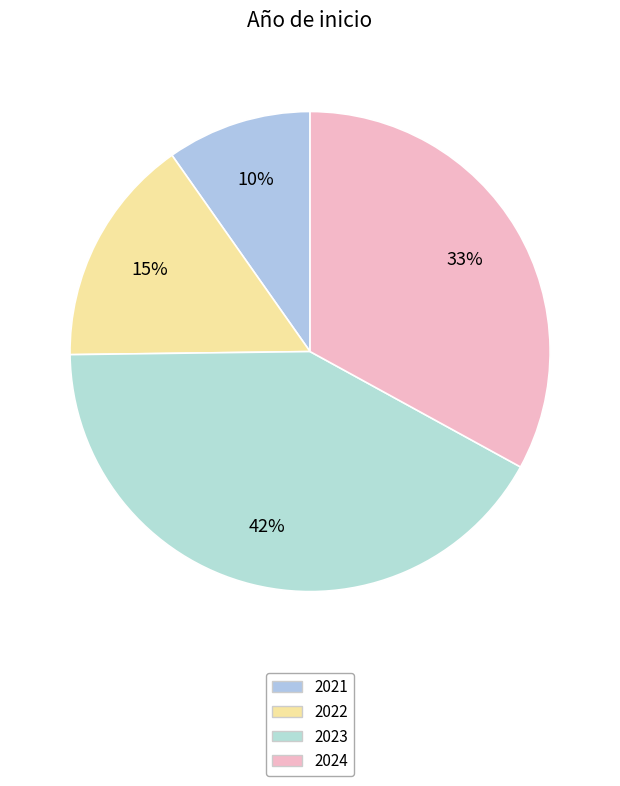

To the nearest percent, what is the difference between the 2024 and 2022 slice percentages?

18%